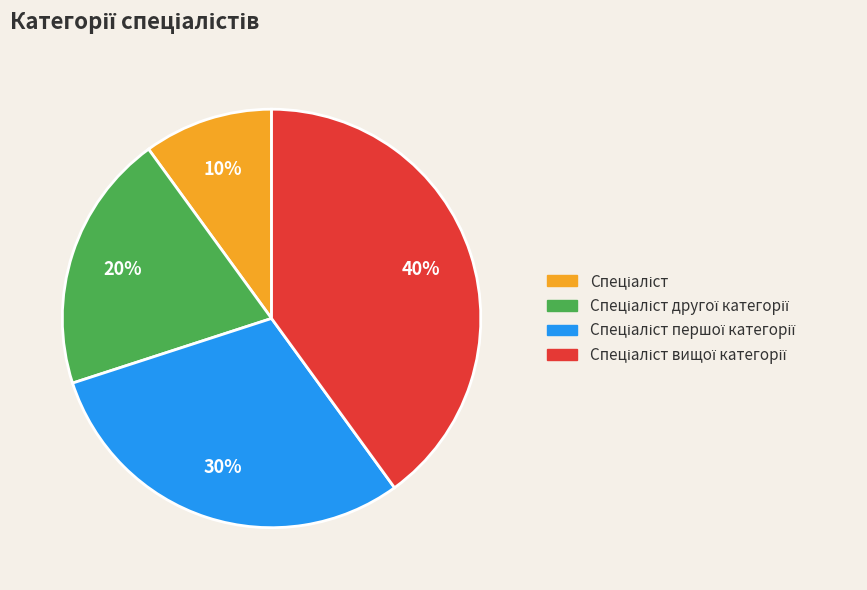

To the nearest percent, what is the difference between the largest and smallest slice percentages?

30%